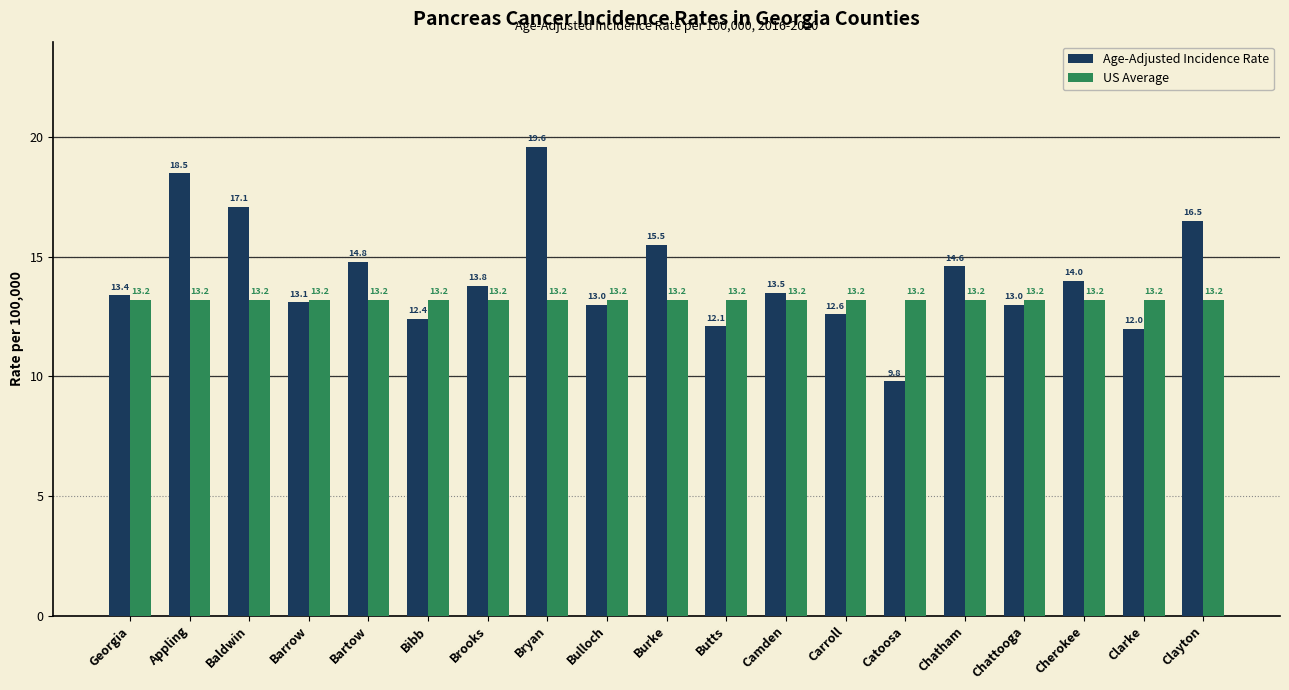

Which category has the highest value in the Age-Adjusted Incidence Rate series?

Bryan